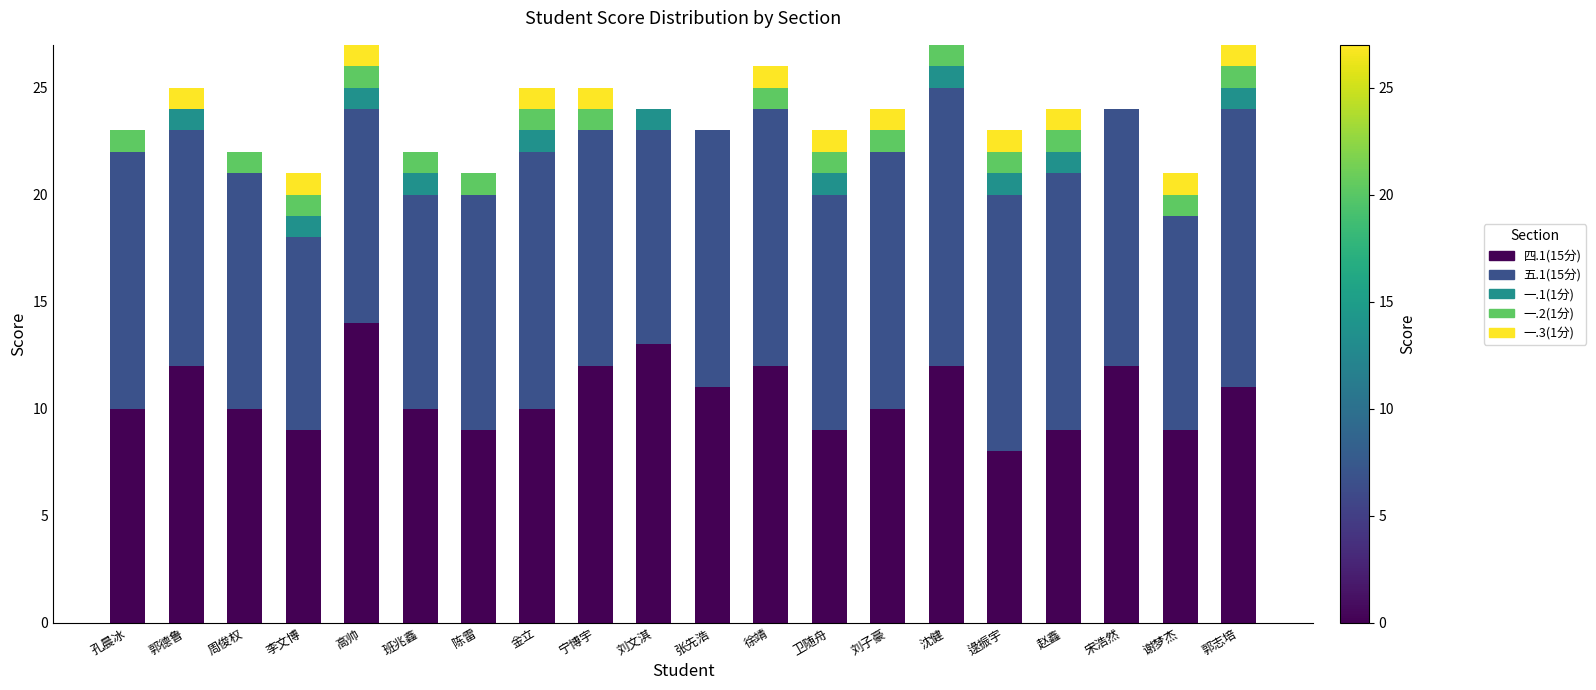

What is the total value across all series at 刘子豪?

24